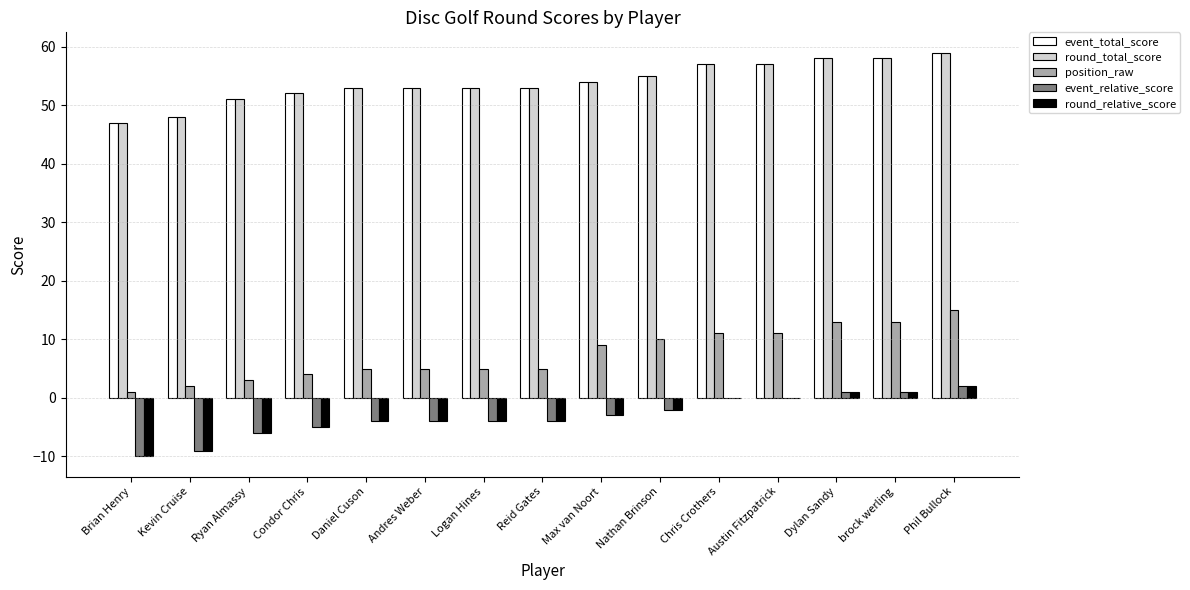

The value of round_relative_score at Chris Crothers is 8. True or false?

False